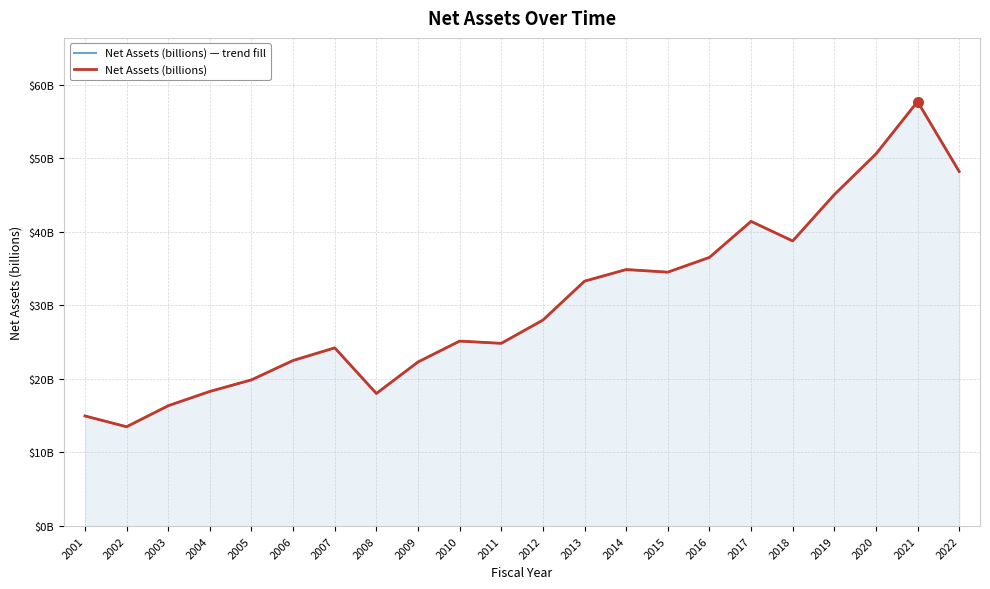

At which label is Net Assets (billions) — trend fill closest to 35?

2014